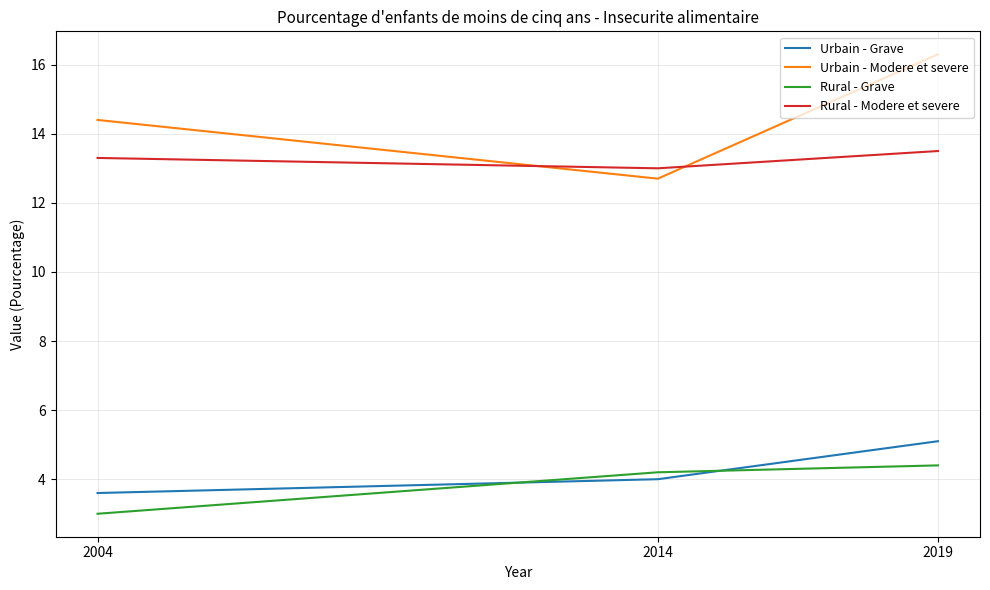

True or false: Rural - Grave has a value of 3.0 at 2004.

True